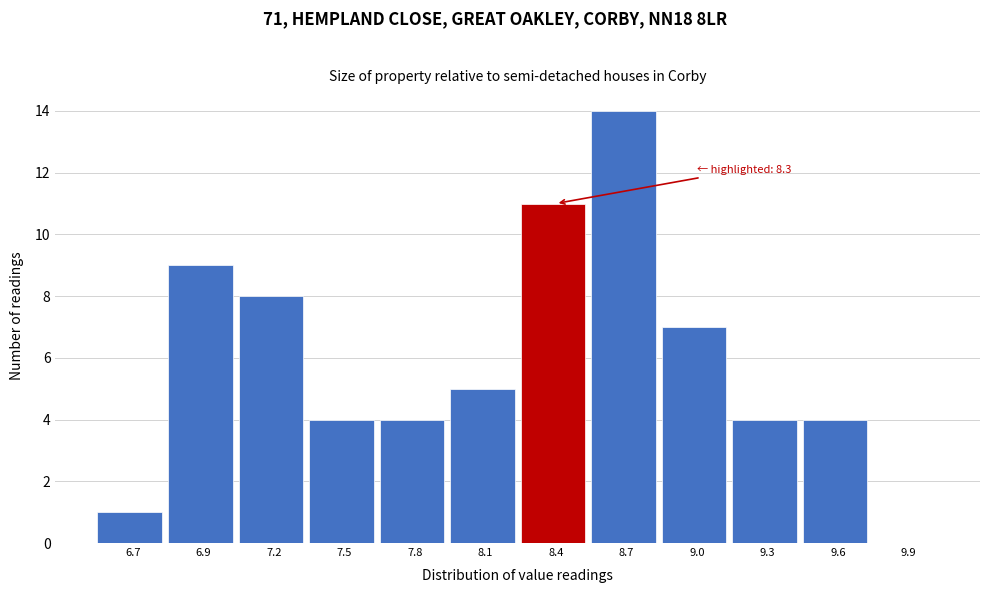

Reading left to right, transcribe all the data shown in this chart.

6.7=1	6.9=9	7.2=8	7.5=4	7.8=4	8.1=5	8.4=11	8.7=14	9.0=7	9.3=4	9.6=4	9.9=0